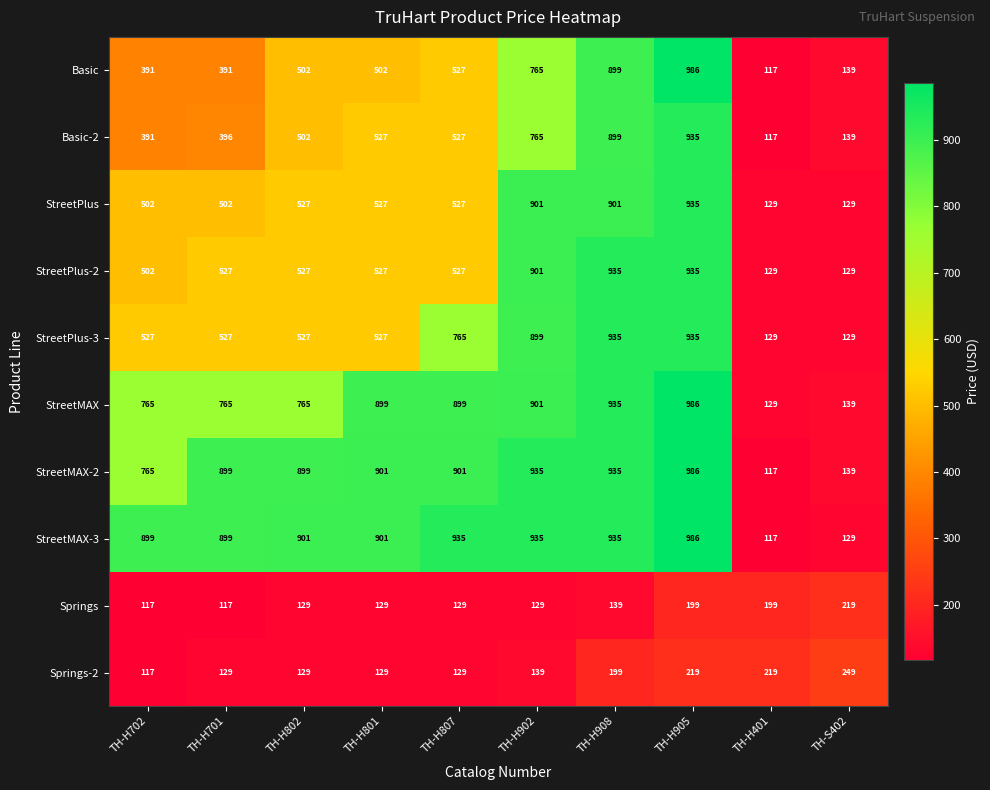

What is the difference between the highest and lowest values at TH-H801?

772